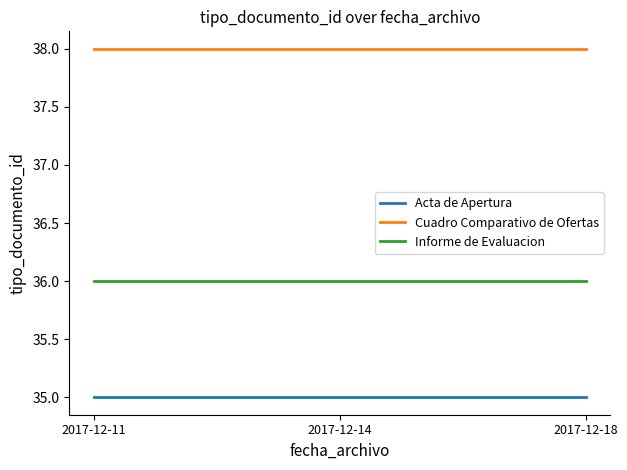

Is this an area chart (filled region under the line)?

No